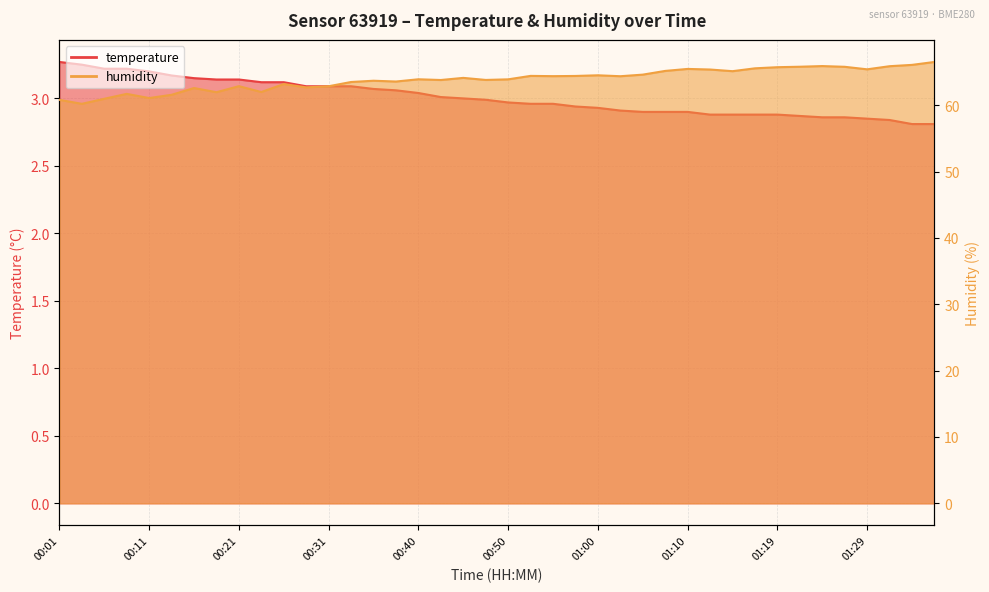

Reading left to right, list all the values displayed in this chart.

temperature: 00:01=3.3	00:04=3.2	00:06=3.2	00:09=3.2	00:11=3.2	00:14=3.2	00:16=3.1	00:18=3.1	00:21=3.1	00:23=3.1	00:26=3.1	00:28=3.1	00:31=3.1	00:33=3.1	00:35=3.1	00:38=3.1	00:40=3.0	00:43=3.0	00:45=3.0	00:48=3.0	00:50=3.0	00:53=3.0	00:55=3.0	00:57=2.9	01:00=2.9	01:02=2.9	01:05=2.9	01:07=2.9	01:10=2.9	01:12=2.9	01:14=2.9	01:17=2.9	01:19=2.9	01:22=2.9	01:24=2.9	01:27=2.9	01:29=2.9	01:31=2.8	01:34=2.8	01:36=2.8
humidity: 00:01=60.8	00:04=60.2	00:06=61.0	00:09=61.7	00:11=61.1	00:14=61.6	00:16=62.6	00:18=62.0	00:21=62.9	00:23=62.0	00:26=63.2	00:28=62.7	00:31=62.9	00:33=63.5	00:35=63.7	00:38=63.6	00:40=63.9	00:43=63.8	00:45=64.1	00:48=63.8	00:50=63.9	00:53=64.4	00:55=64.4	00:57=64.4	01:00=64.5	01:02=64.4	01:05=64.6	01:07=65.2	01:10=65.5	01:12=65.4	01:14=65.1	01:17=65.6	01:19=65.7	01:22=65.8	01:24=65.9	01:27=65.8	01:29=65.4	01:31=65.9	01:34=66.1	01:36=66.5